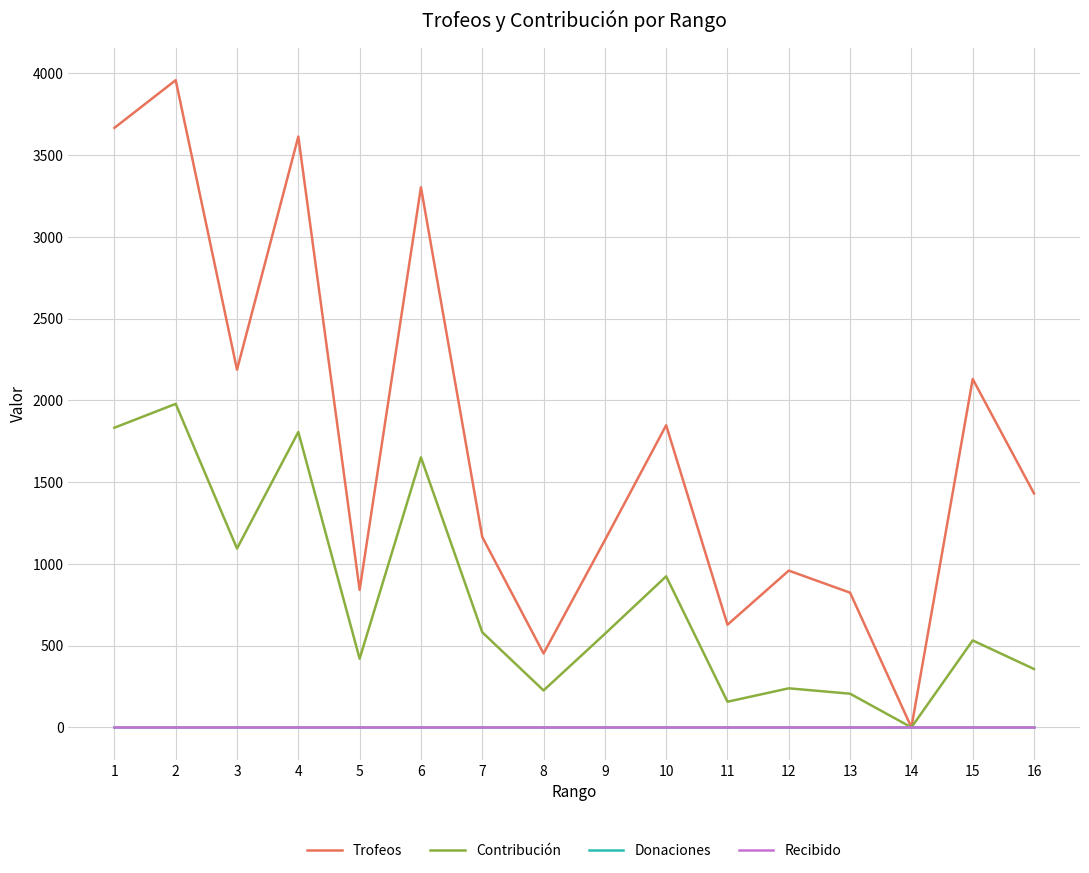

At which category is the sum across all series the highest?

2